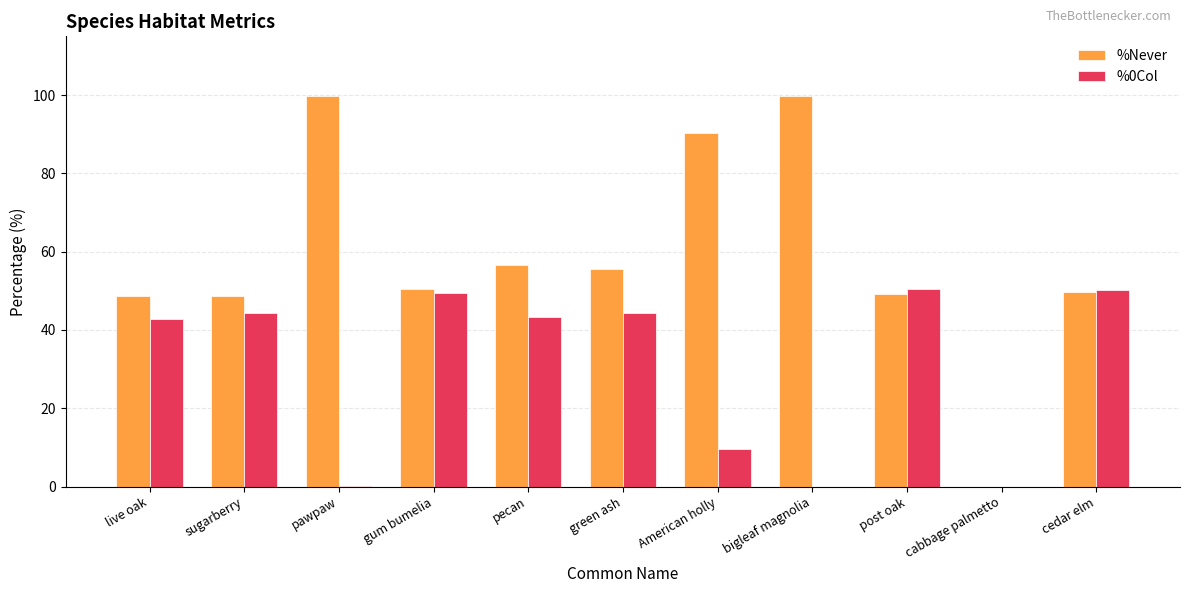

What are all the series names shown in the legend?

%Never, %0Col